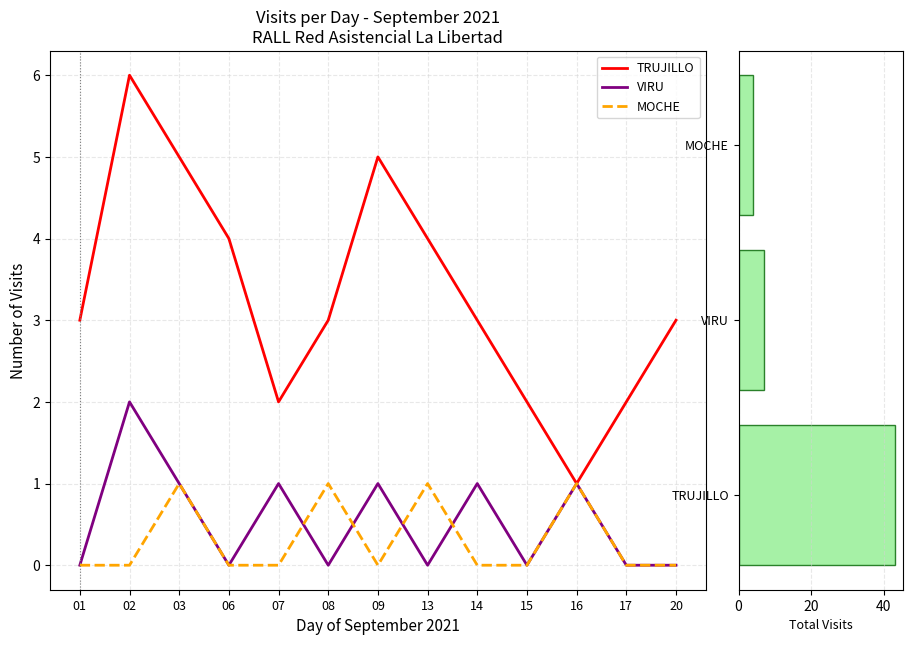

What are all the series names shown in the legend?

TRUJILLO, VIRU, MOCHE